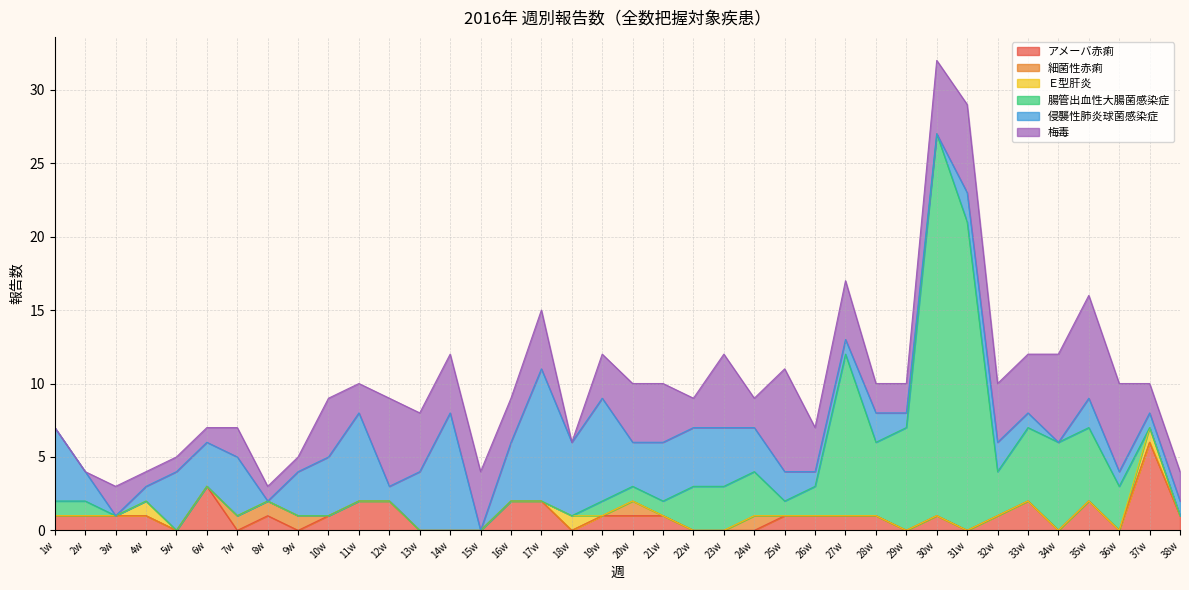

At which label does アメーバ赤痢 first exceed 1?

6w